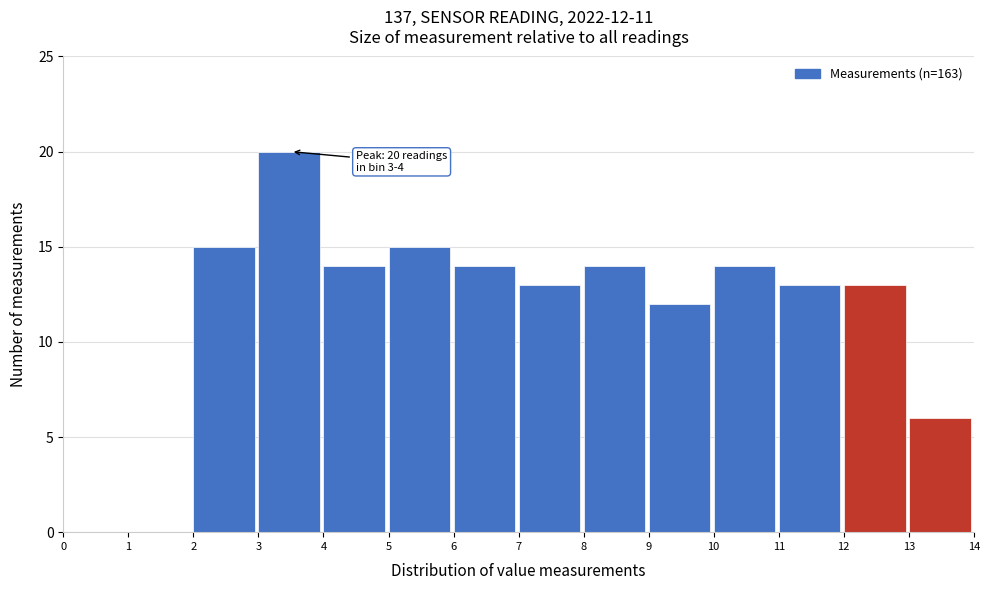

Which range on the x-axis has the tallest bar?

3 to 4